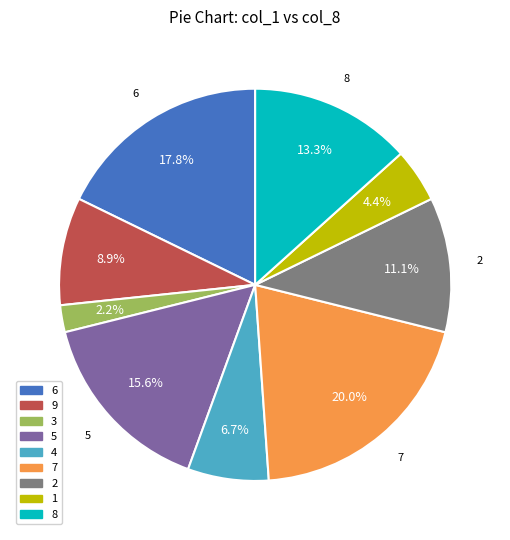

Count the number of slices in the pie.

9